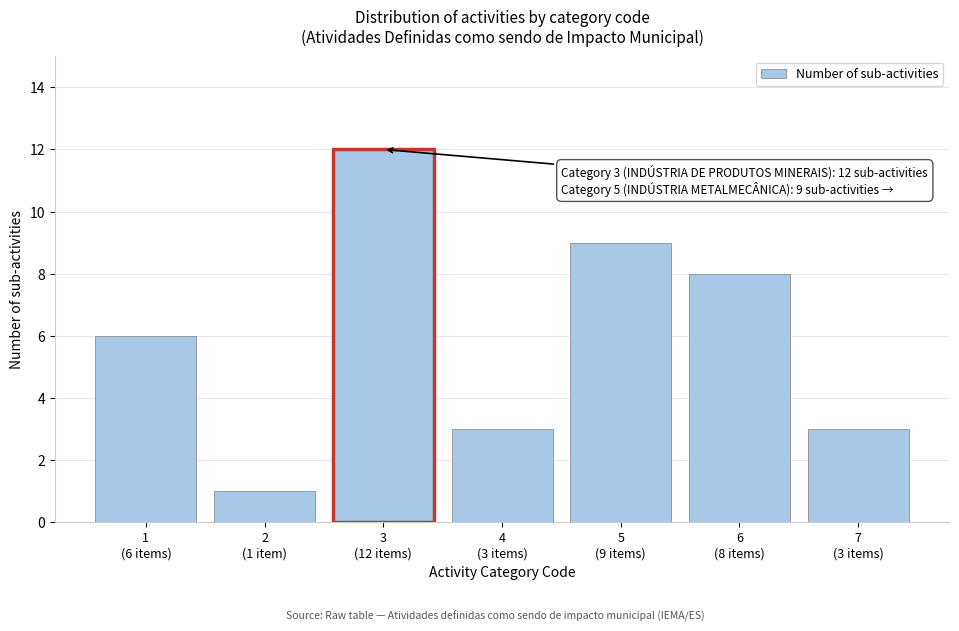

Reading left to right, what are all the values shown in this chart?

6	1	12	3	9	8	3